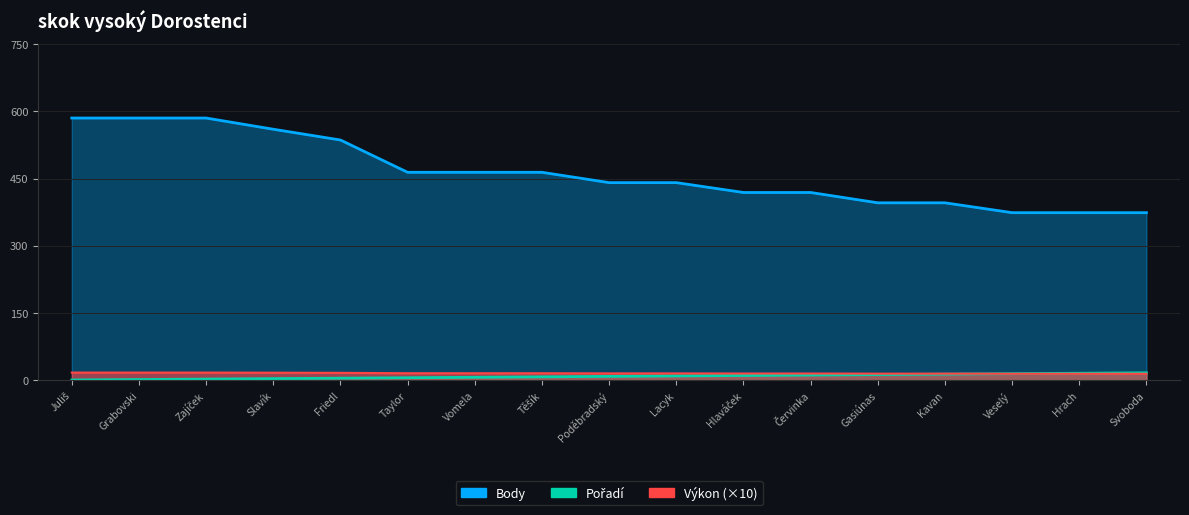

What are all the series names shown in the legend?

Pořadí, Body, Výkon